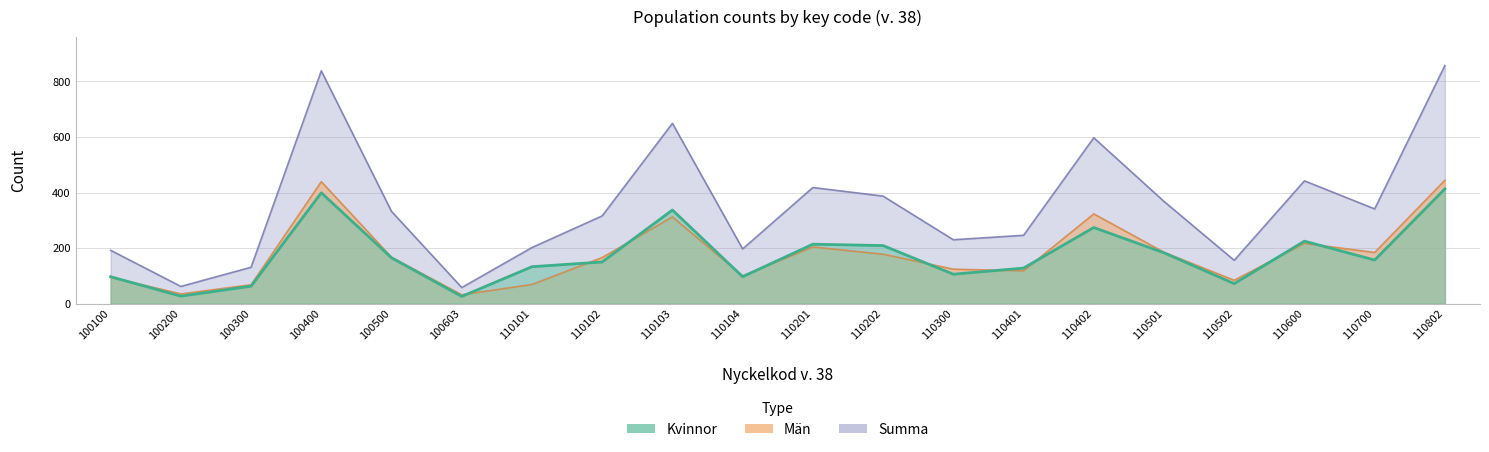

Reading left to right, extract all data points from this chart.

Kvinnor: 97	27	63	399	165	26	133	150	337	97	214	209	106	128	274	183	72	225	157	413
Män: 95	35	68	439	167	32	69	166	312	100	204	178	124	118	323	185	84	217	184	444
Summa: 192	62	131	838	332	58	202	316	649	197	418	387	230	246	597	368	156	442	341	857